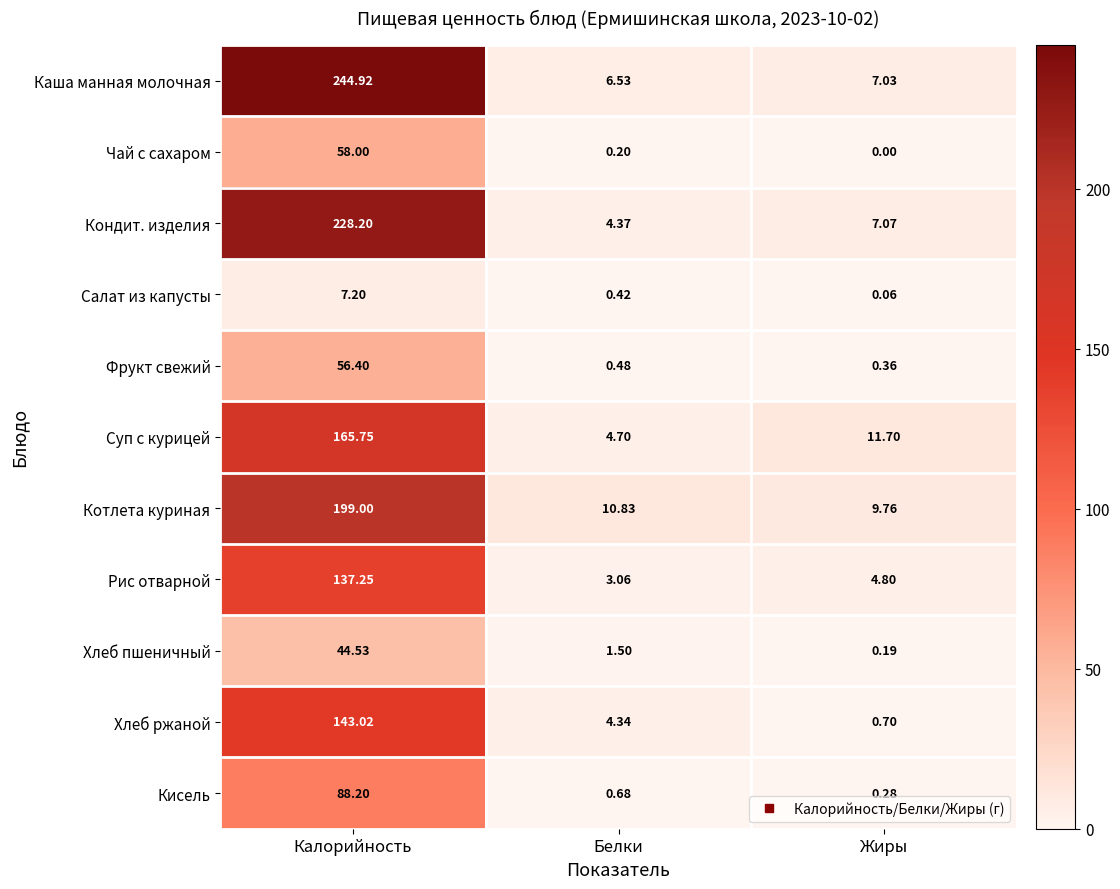

List the series in order of their peak value, lowest first.

Салат из капусты, Хлеб пшеничный, Фрукт свежий, Чай с сахаром, Кисель, Рис отварной, Хлеб ржаной, Суп с курицей, Котлета куриная, Кондит. изделия, Каша манная молочная